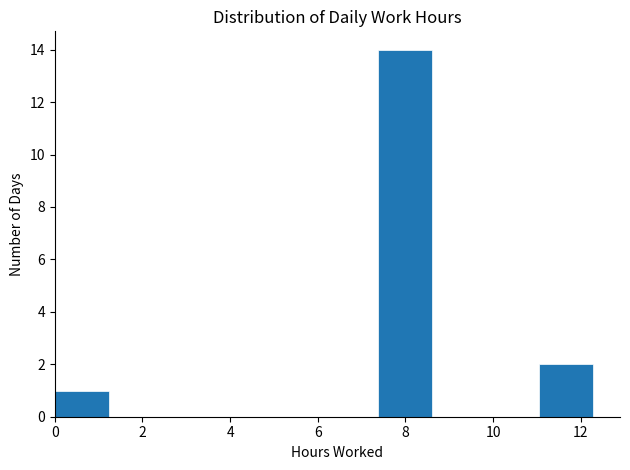

Over which range of the x-axis is the bar tallest?

7.4 to 8.6